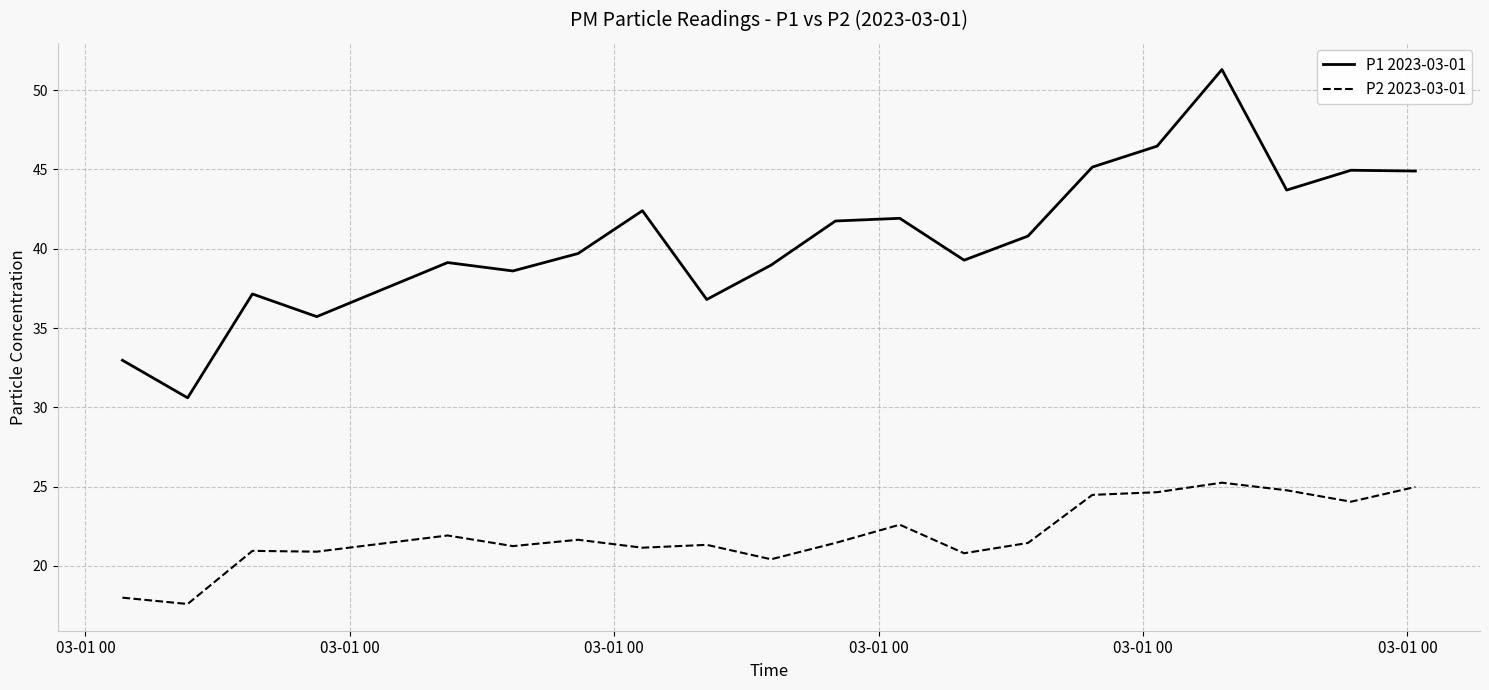

What is the maximum value for P1 2023-03-01?

51.3